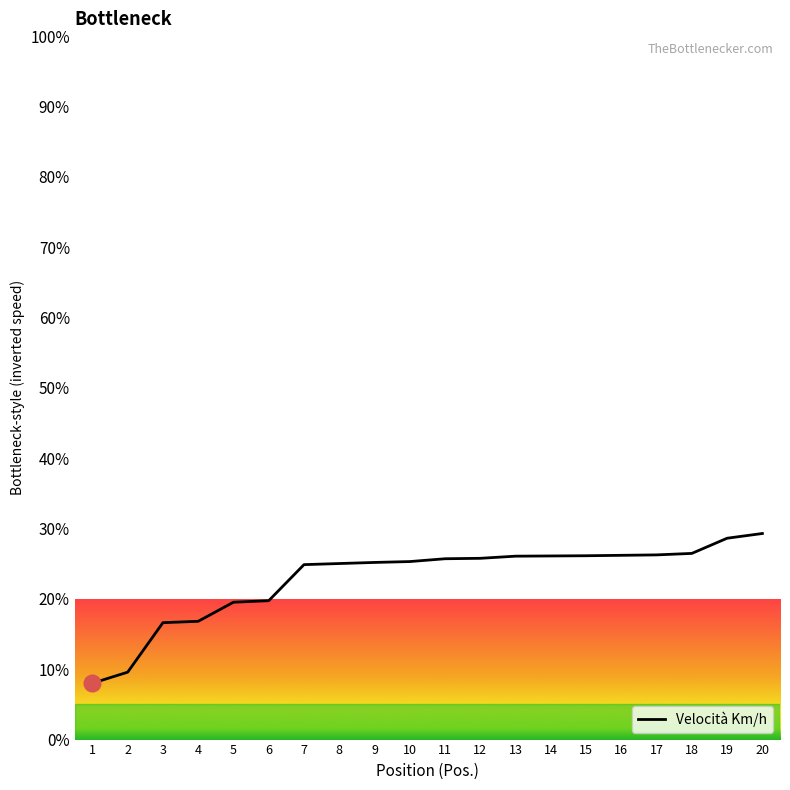

What is the ratio of the value at 8 to the value at 18?

0.9